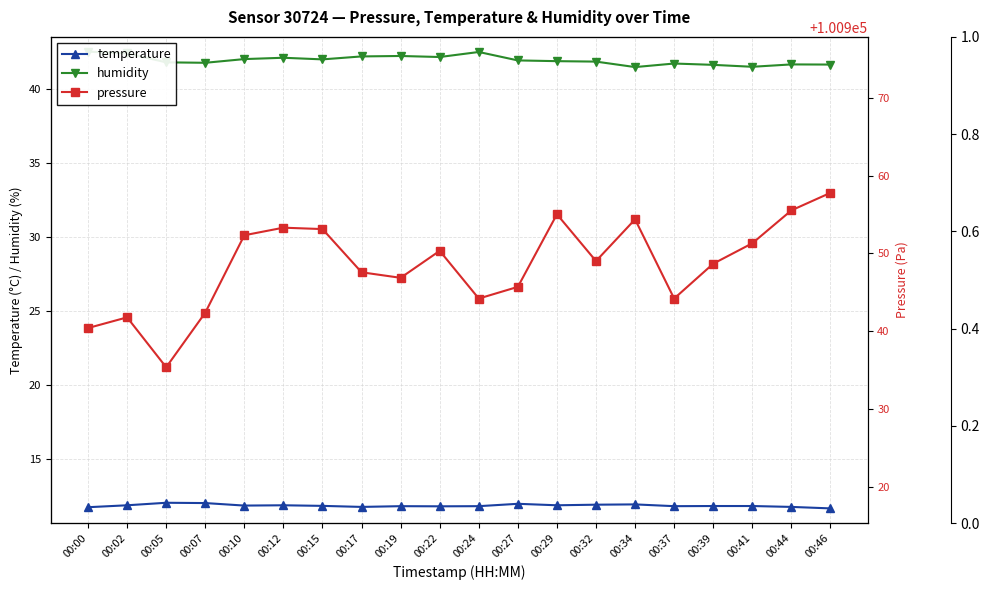

What is the value of the pressure point at the 20th from the left?

100957.8